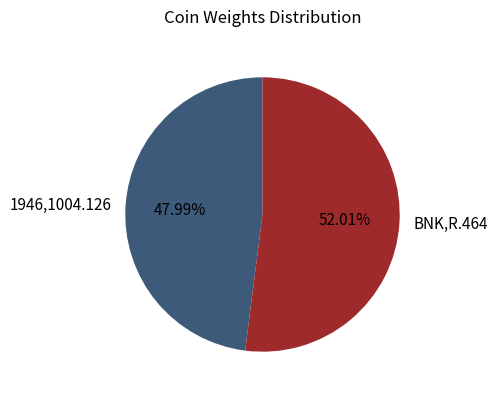

Is BNK,R.464 the majority of the pie?

Yes